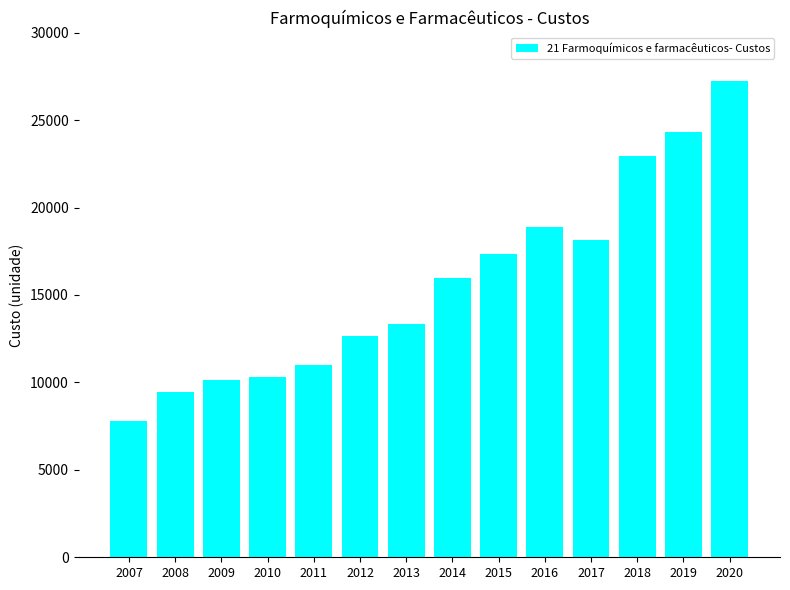

Is it true that the value at 2008 is 9452.9?

True